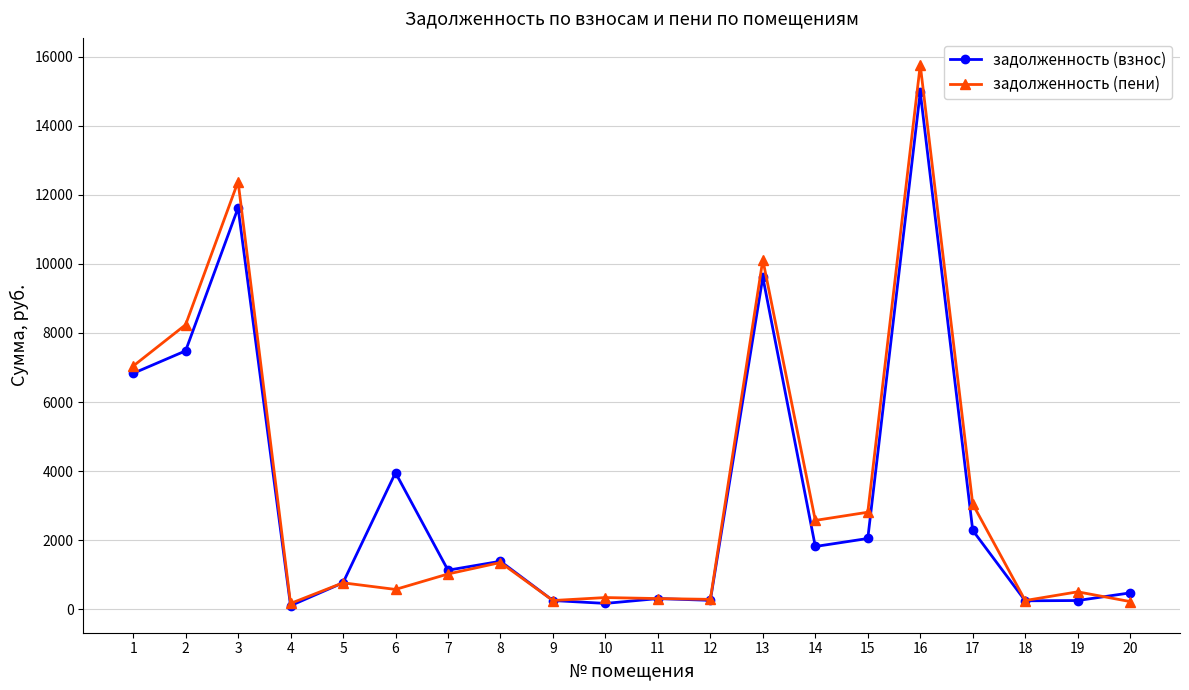

At which category does the chart reach its peak across all series?

16